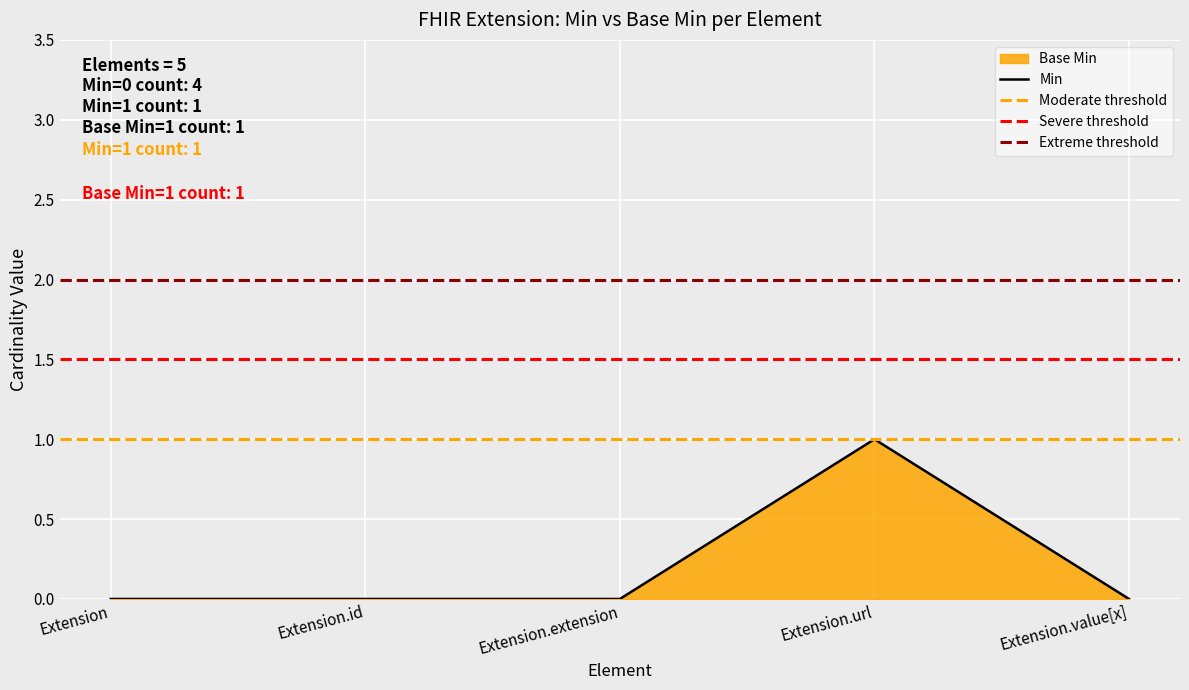

At which label is the value closest to 0?

Extension